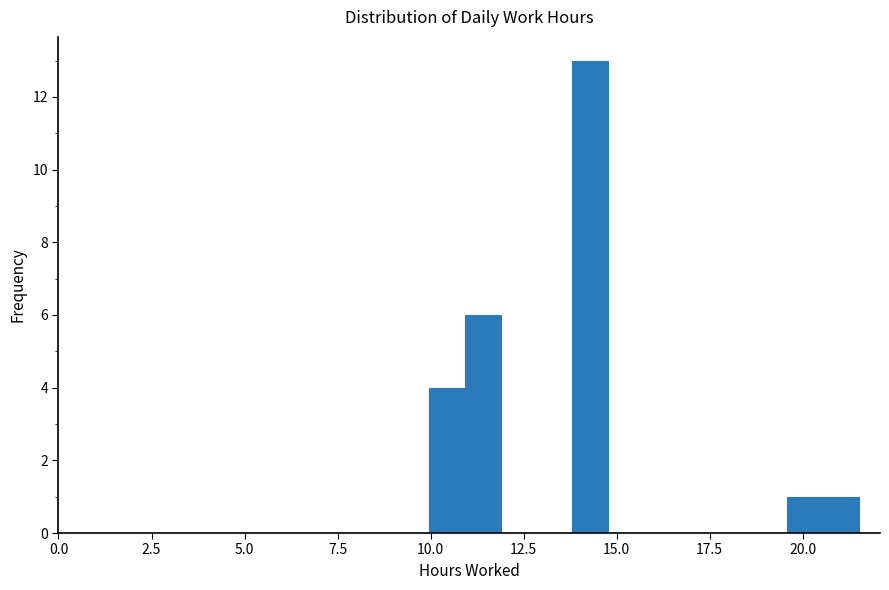

Around what value on the x-axis is the tallest bar? Give the approximate position of its centre, as read against the axis.

14.5